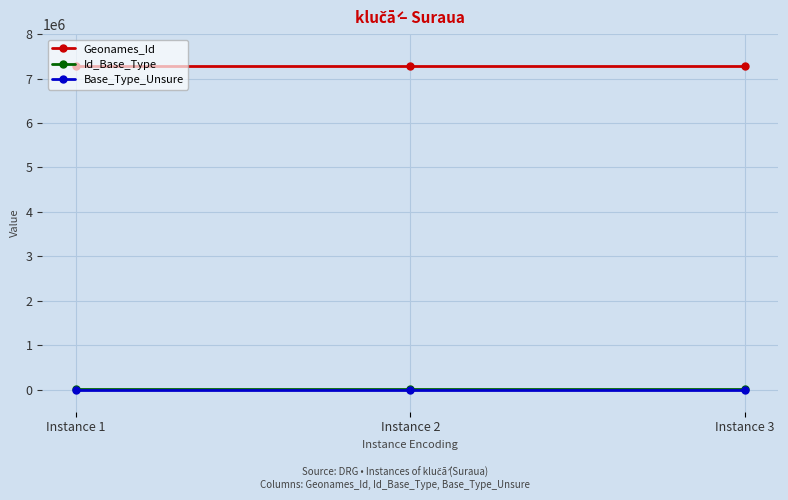

Which series has the largest total across all categories?

Geonames_Id